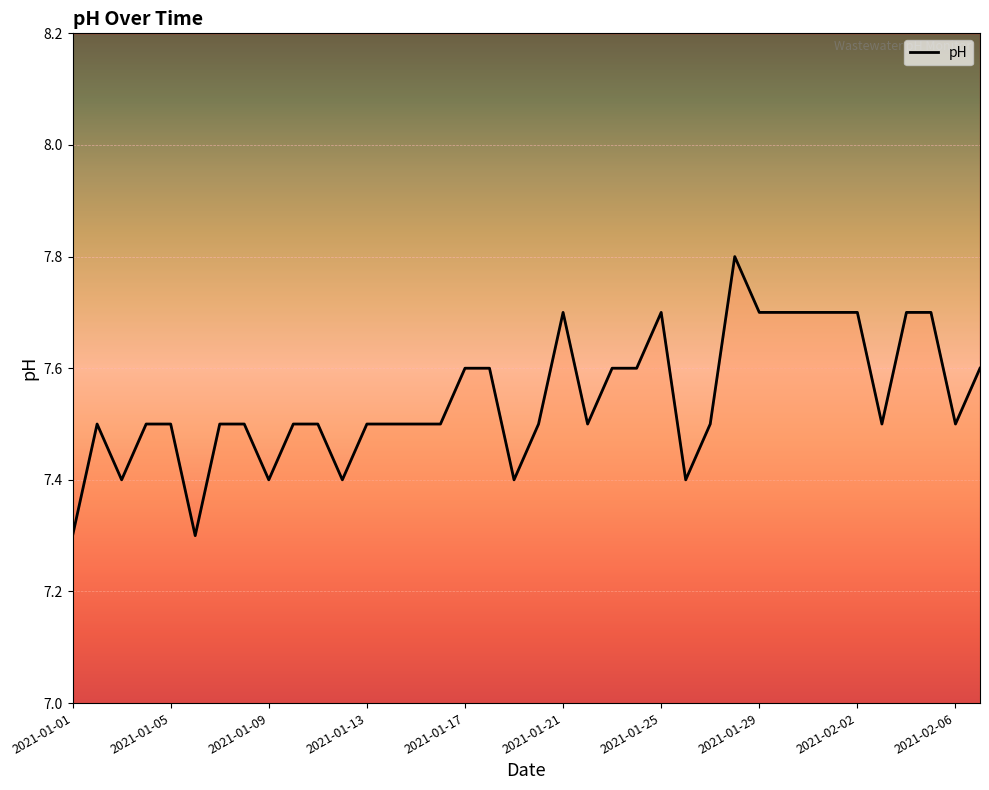

What is the maximum value shown in the chart?

7.8